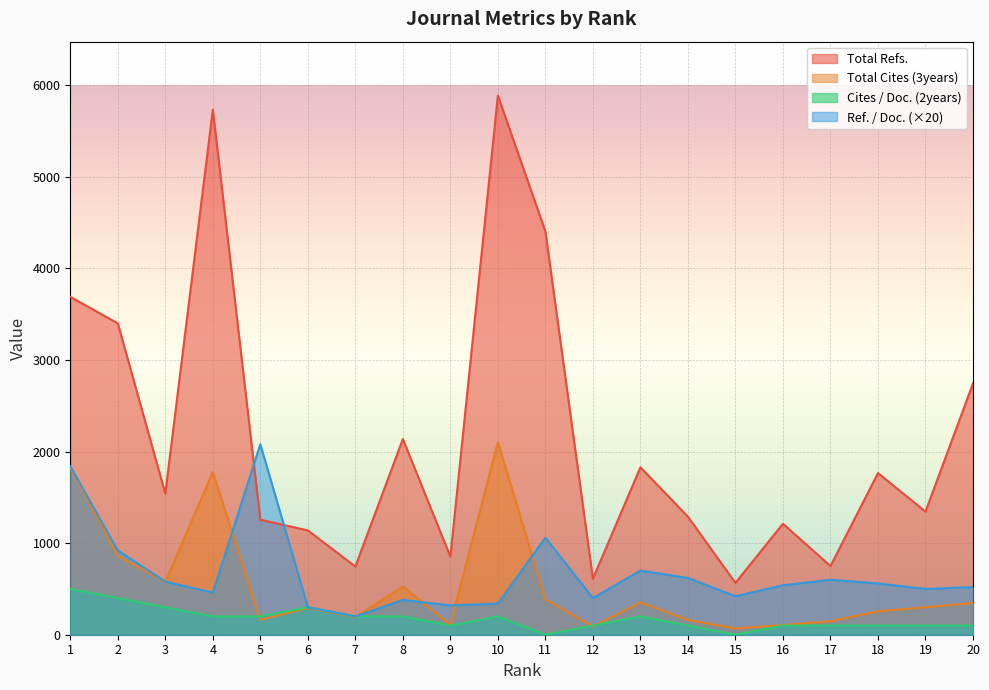

Reading left to right, transcribe all the data shown in this chart.

Total Refs.: 1=3689	2=3400	3=1541	4=5732	5=1256	6=1139	7=745	8=2137	9=853	10=5887	11=4403	12=612	13=1828	14=1289	15=566	16=1212	17=750	18=1765	19=1344	20=2745
Total Cites (3years): 1=1827	2=859	3=578	4=1775	5=161	6=292	7=192	8=526	9=110	10=2103	11=384	12=91	13=353	14=162	15=68	16=106	17=147	18=256	19=300	20=346
Cites / Doc. (2years): 1=500	2=400	3=300	4=200	5=200	6=300	7=200	8=200	9=100	10=200	11=0	12=100	13=200	14=100	15=0	16=100	17=100	18=100	19=100	20=100
Ref. / Doc.: 1=1840	2=920	3=580	4=460	5=2080	6=300	7=200	8=380	9=320	10=340	11=1060	12=400	13=700	14=620	15=420	16=540	17=600	18=560	19=500	20=520